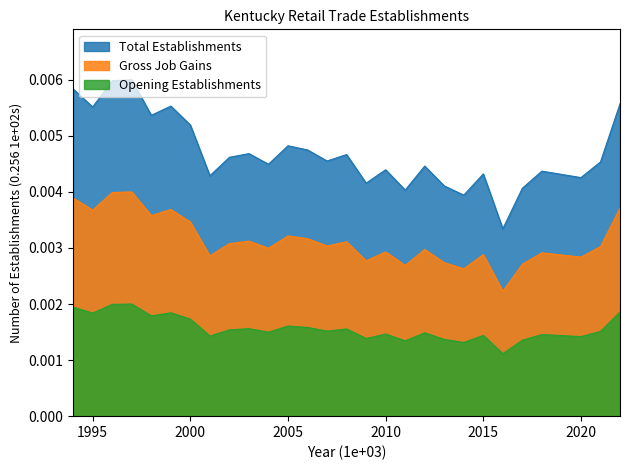

Which series changed the most between 2001 and 2018?

Total Establishments